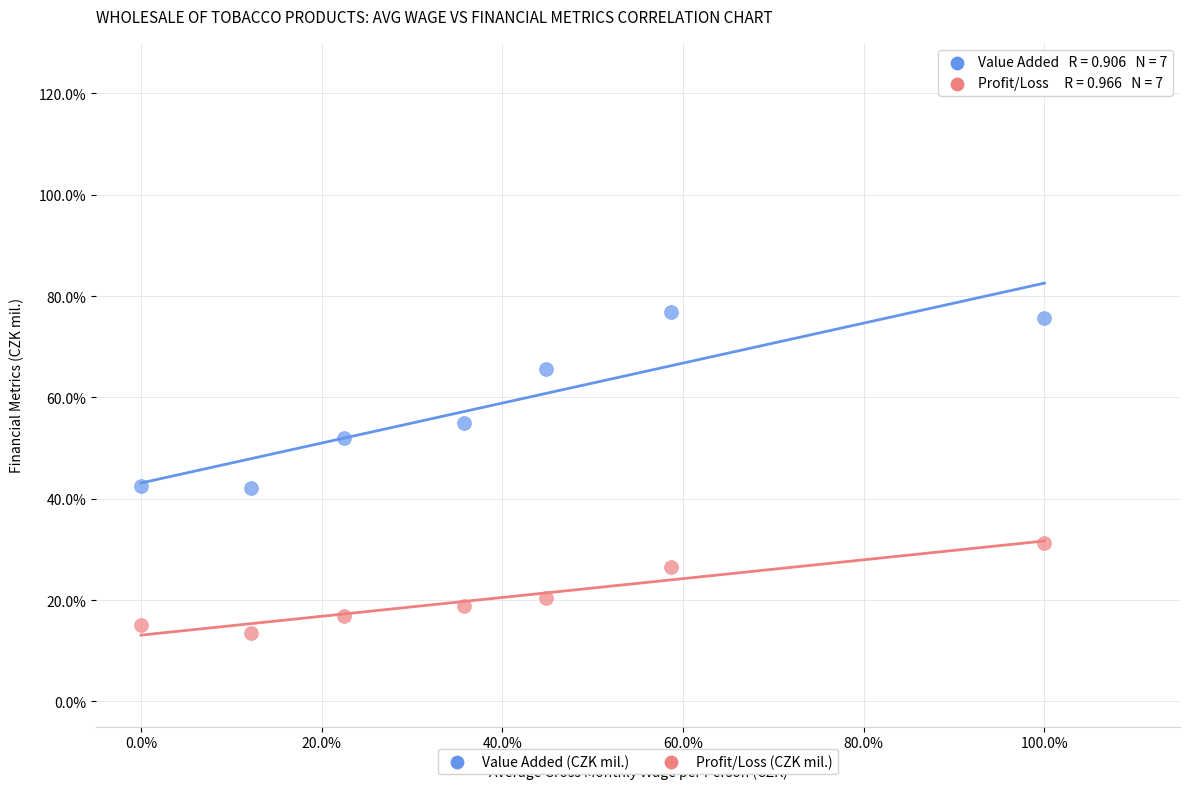

Which series reaches the minimum Y coordinate?

Profit/Loss (CZK mil.)